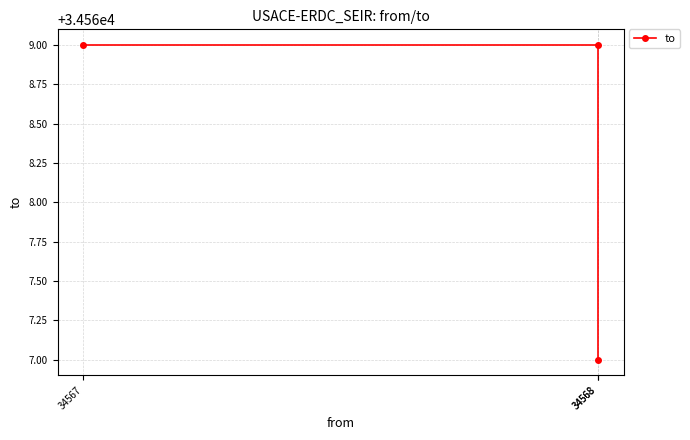

Read the value at 34568.

34569